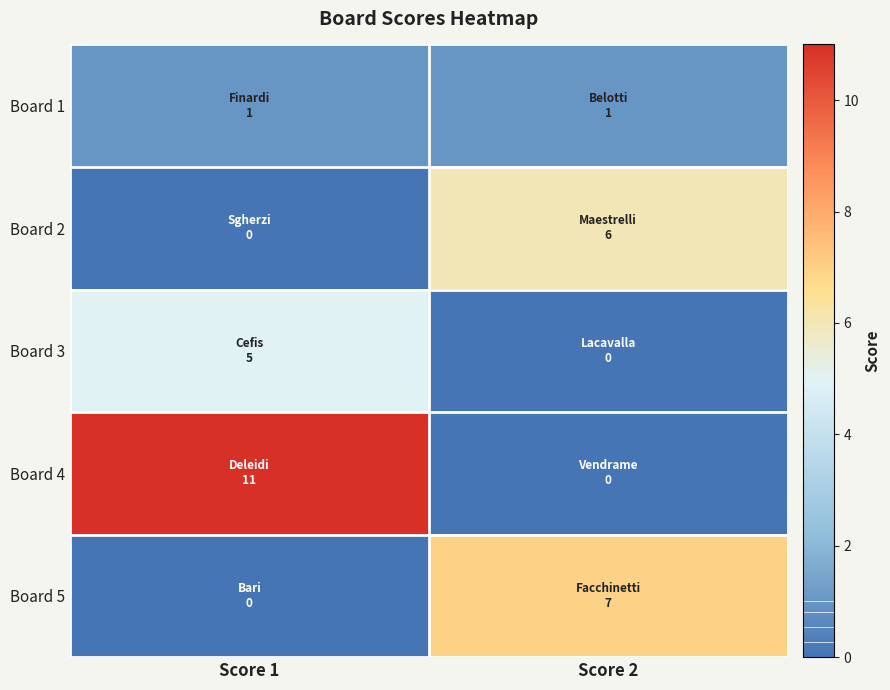

Which series has the largest total across all categories?

Board 4